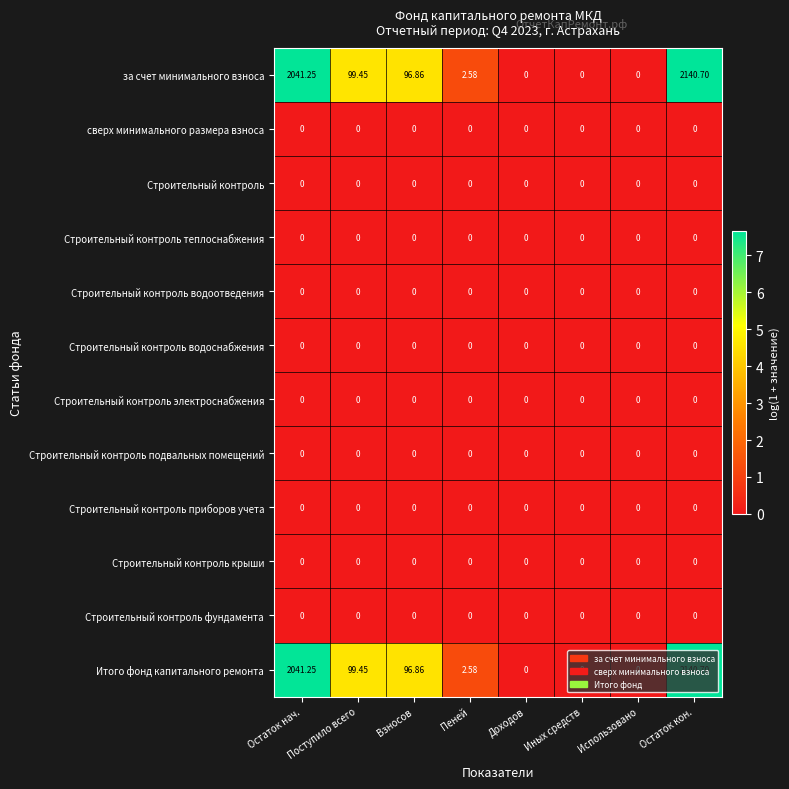

What is the maximum value shown in the chart?

2140.7